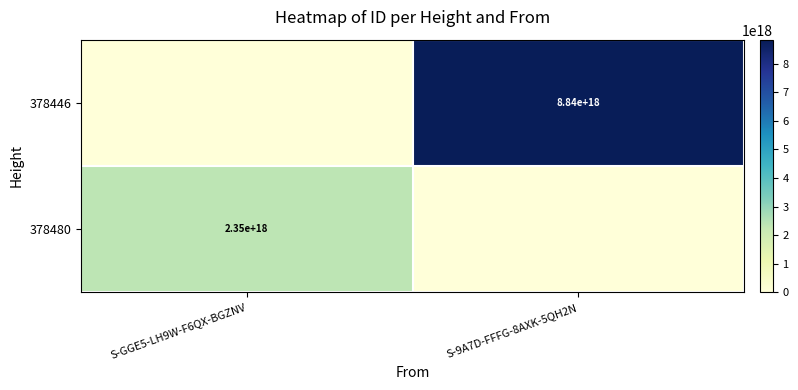

What is the difference between the highest and lowest values at S-9A7D-FFFG-8AXK-5QH2N?

8843950337269030912